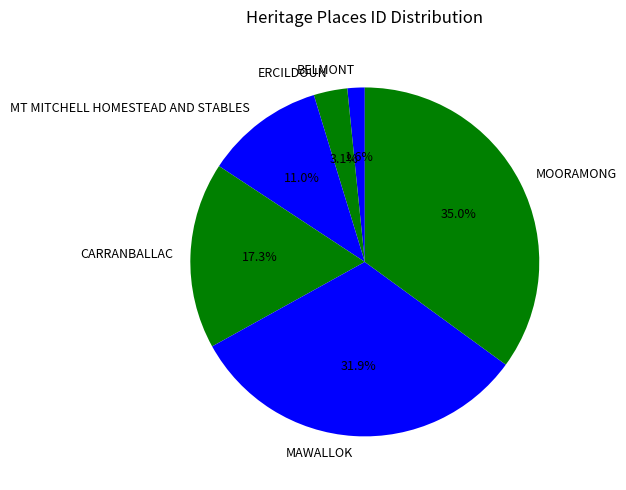

Which has a higher value, MT MITCHELL HOMESTEAD AND STABLES or MAWALLOK?

MAWALLOK